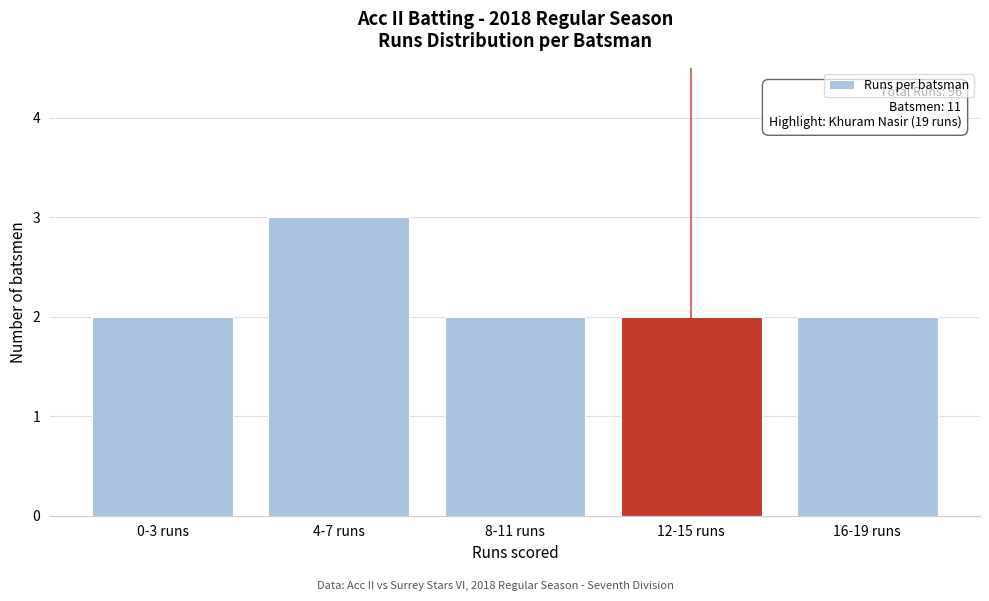

Reading left to right, transcribe all the data shown in this chart.

0-3 runs=2	4-7 runs=3	8-11 runs=2	12-15 runs=2	16-19 runs=2